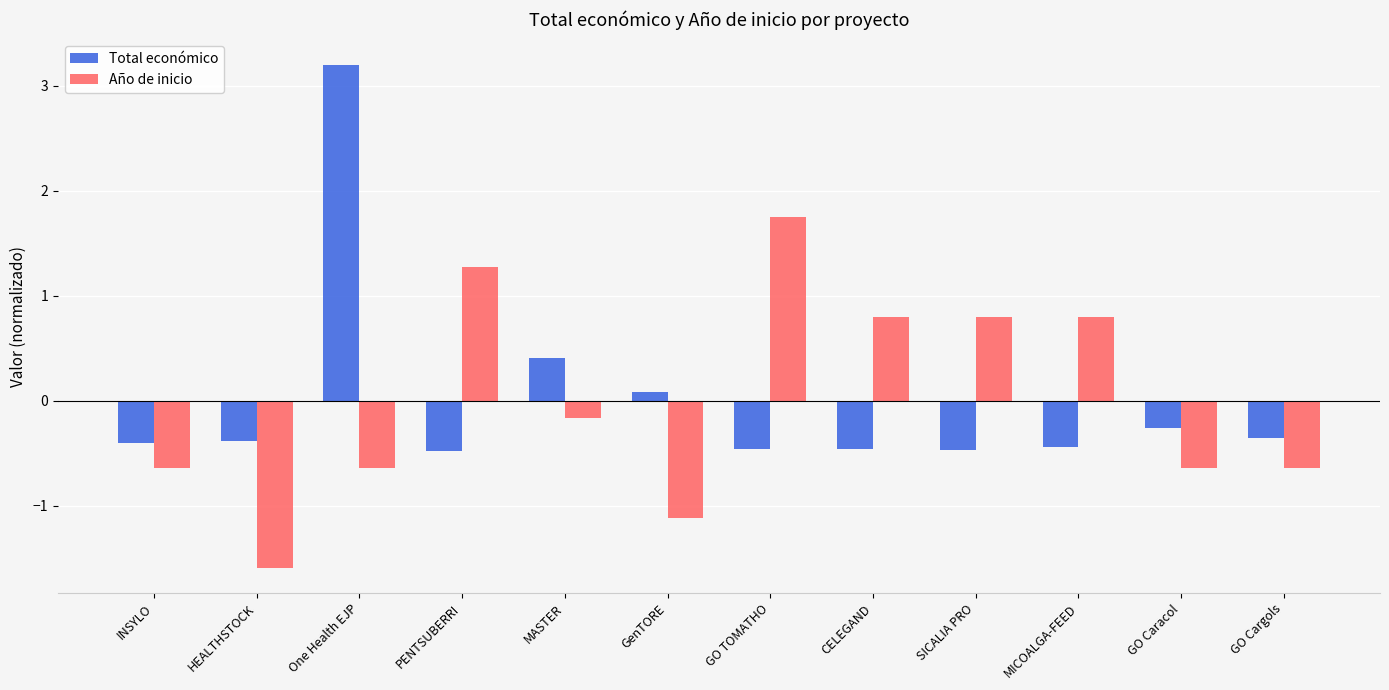

Which category has the lowest value across all series?

HEALTHSTOCK